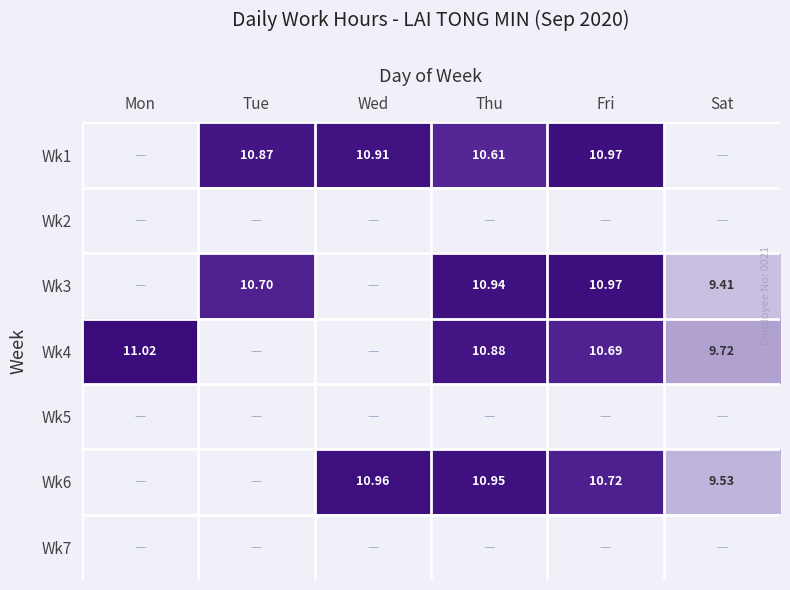

How many distinct data groups are displayed?

7